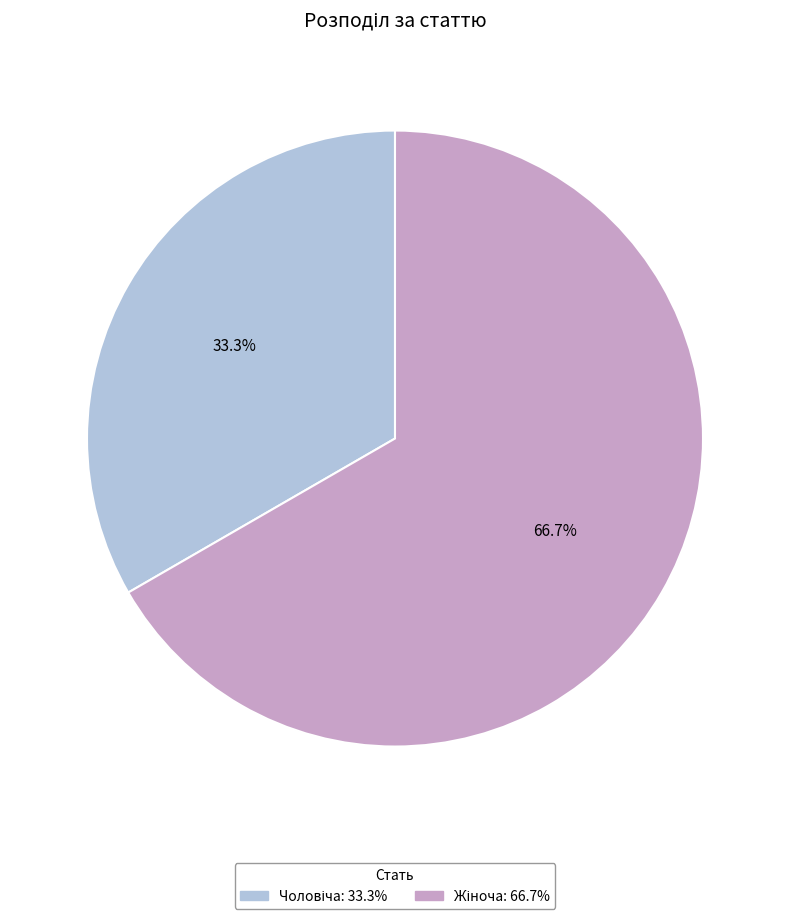

Is there any slice that represents more than half of the pie?

Yes